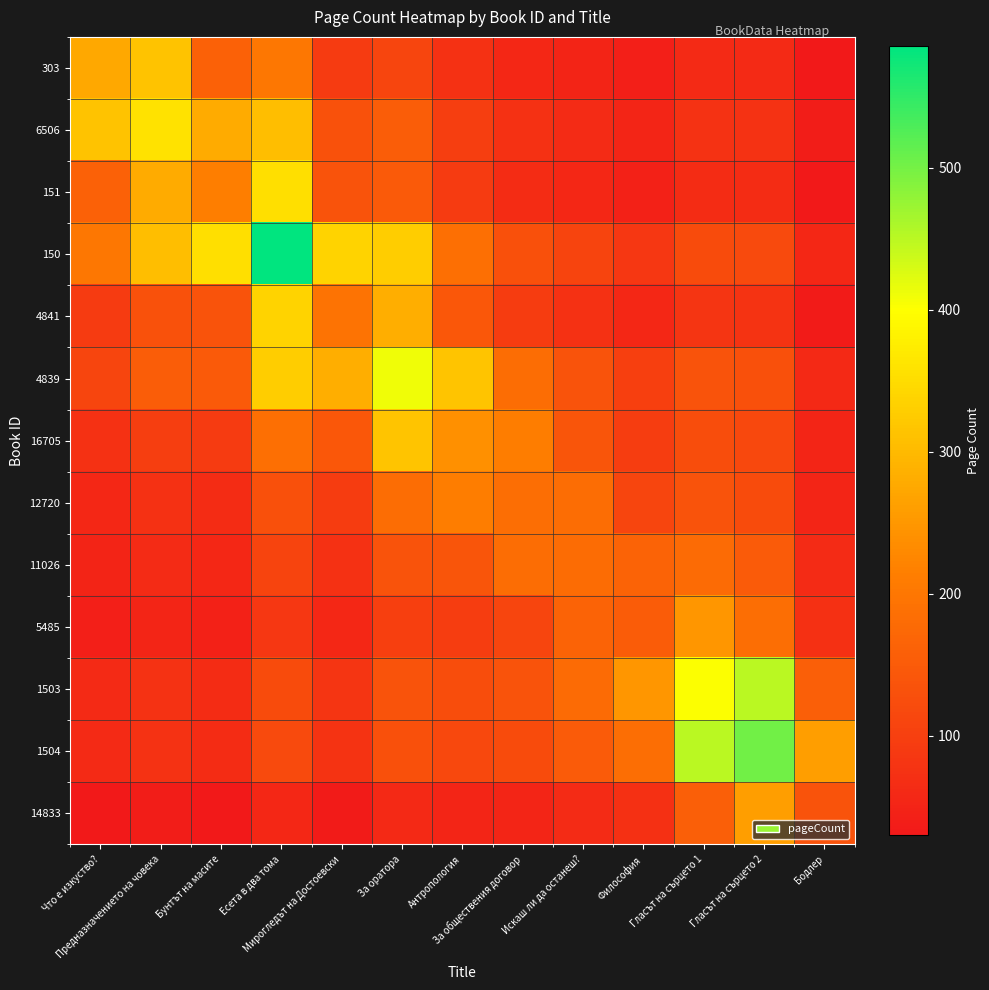

Rank the series by their maximum value, from highest to lowest.

150, 1504, 1503, 4839, 6506, 151, 4841, 16705, 303, 14833, 5485, 12720, 11026